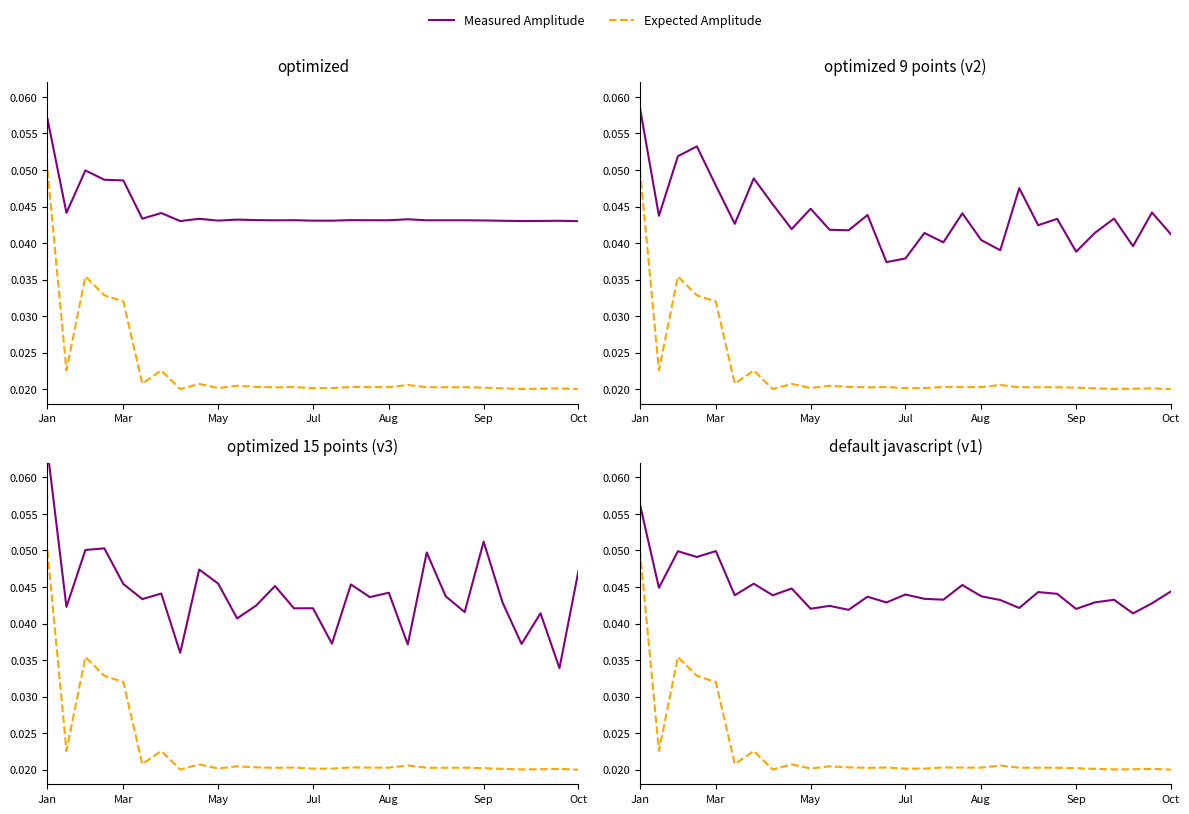

What are all the series names shown in the legend?

Measured Amplitude, Expected Amplitude